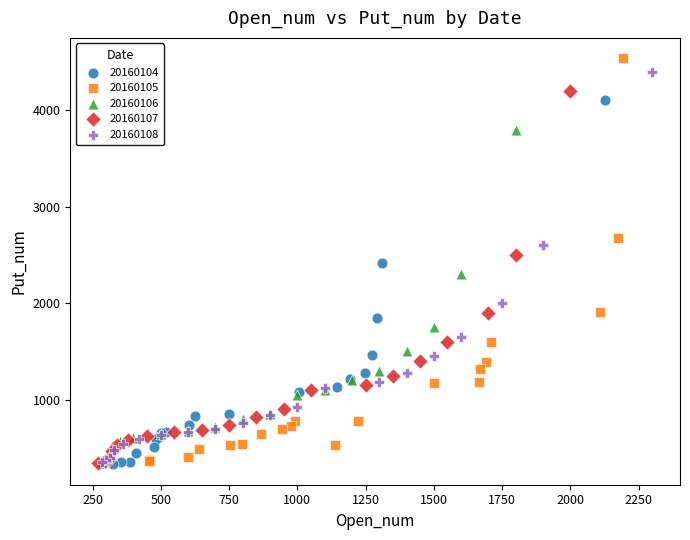

What are all the series names shown in the legend?

20160104, 20160105, 20160106, 20160107, 20160108